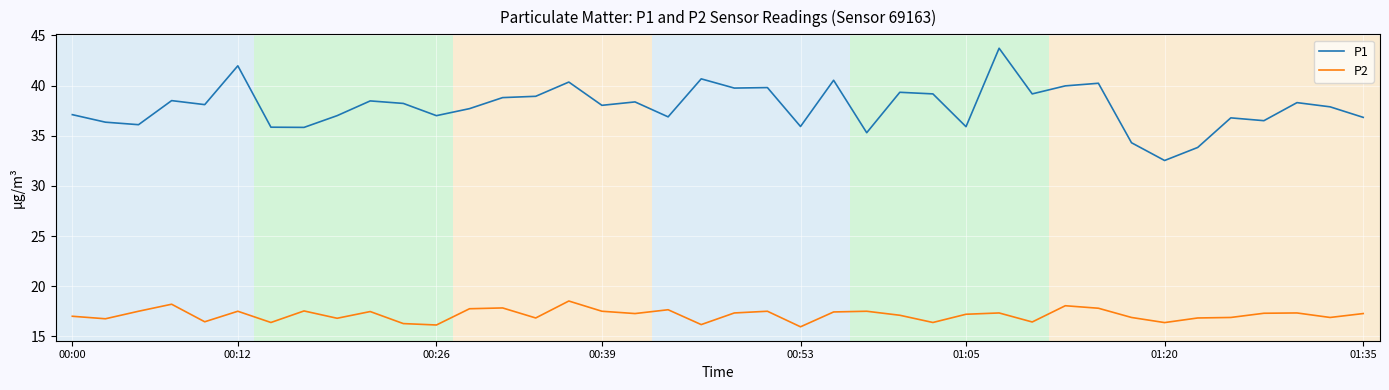

List the series in order of their overall mean, highest first.

P1, P2